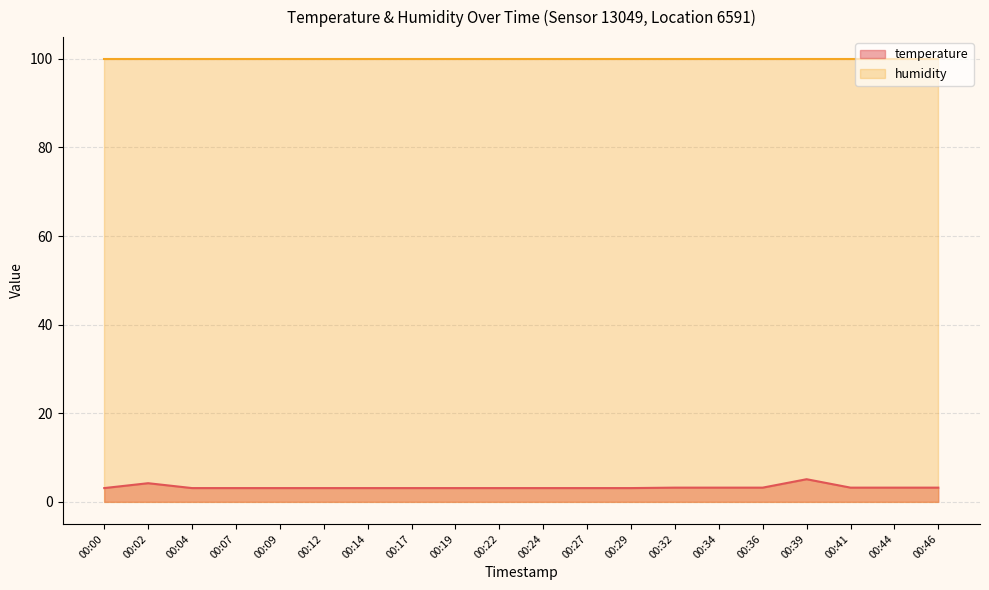

What is the difference between the maximum and minimum values?

2.0